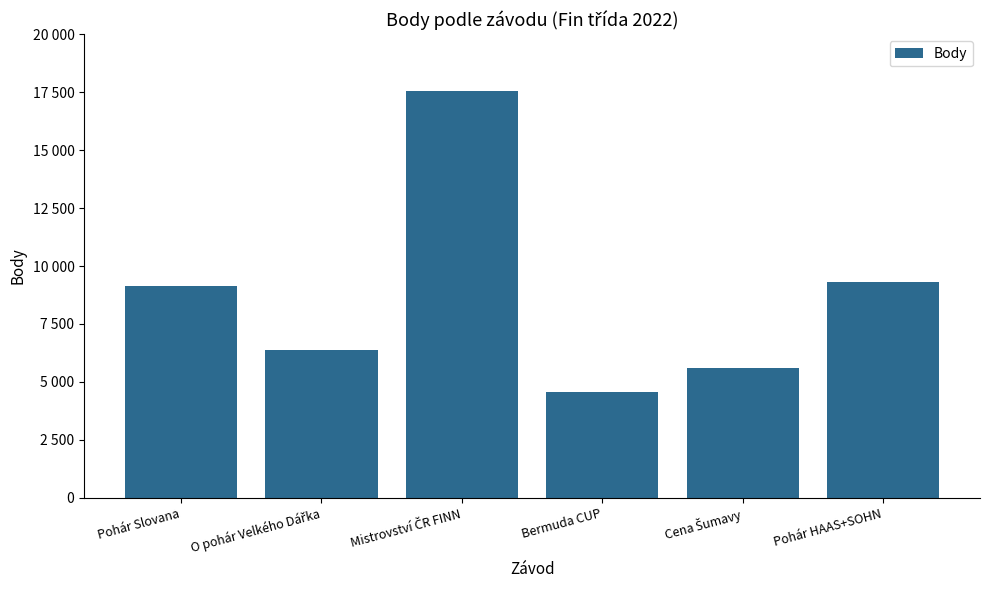

List the labels in order of value, smallest first.

Bermuda CUP, Cena Šumavy, O pohár Velkého Dářka, Pohár Slovana, Pohár HAAS+SOHN, Mistrovství ČR FINN